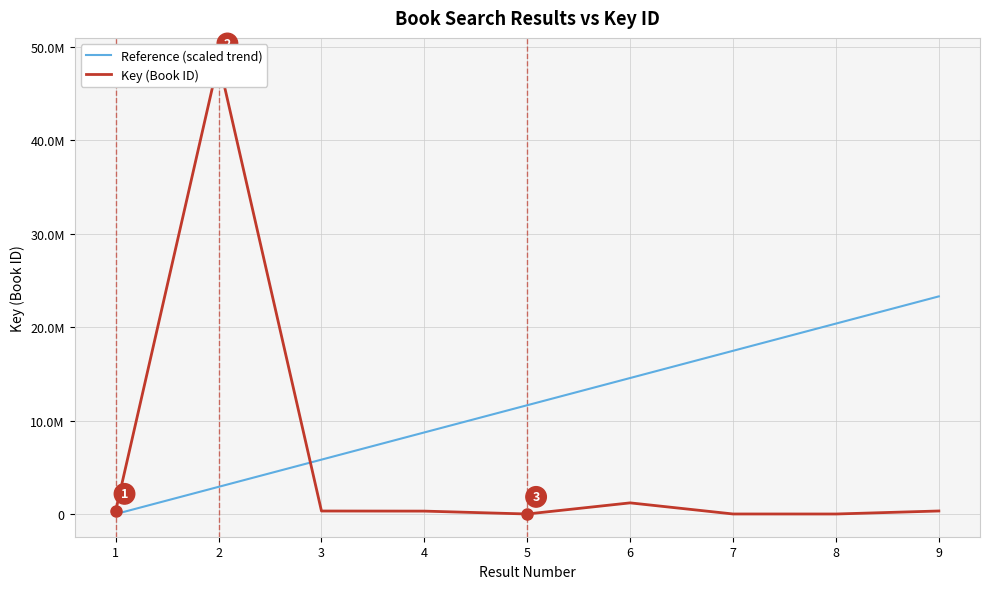

After their last crossing, which series has the higher values: Reference (scaled trend) or Key (Book ID)?

Reference (scaled trend)